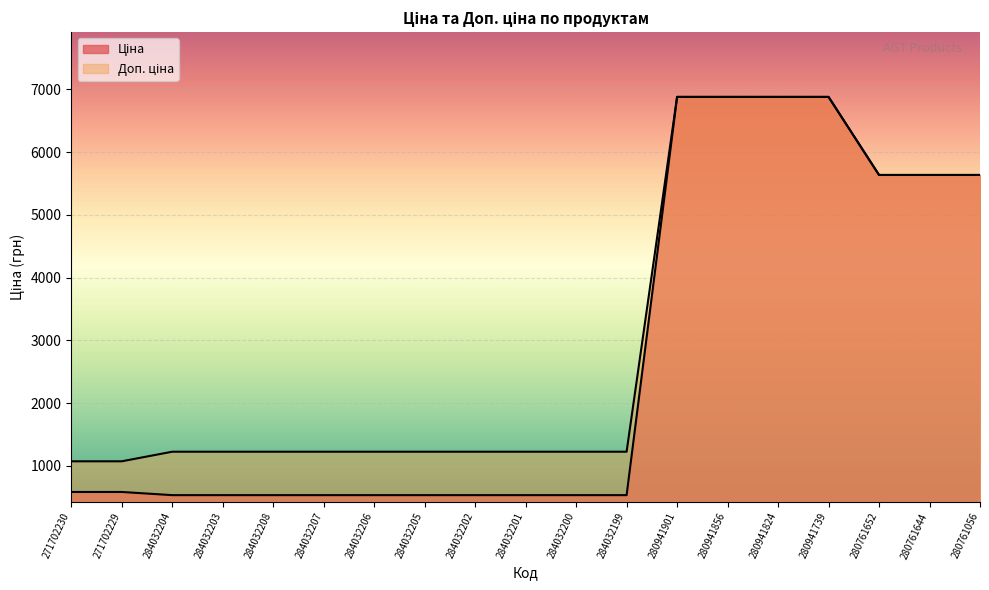

True or false: Ціна has more than 1 interior local peaks.

False